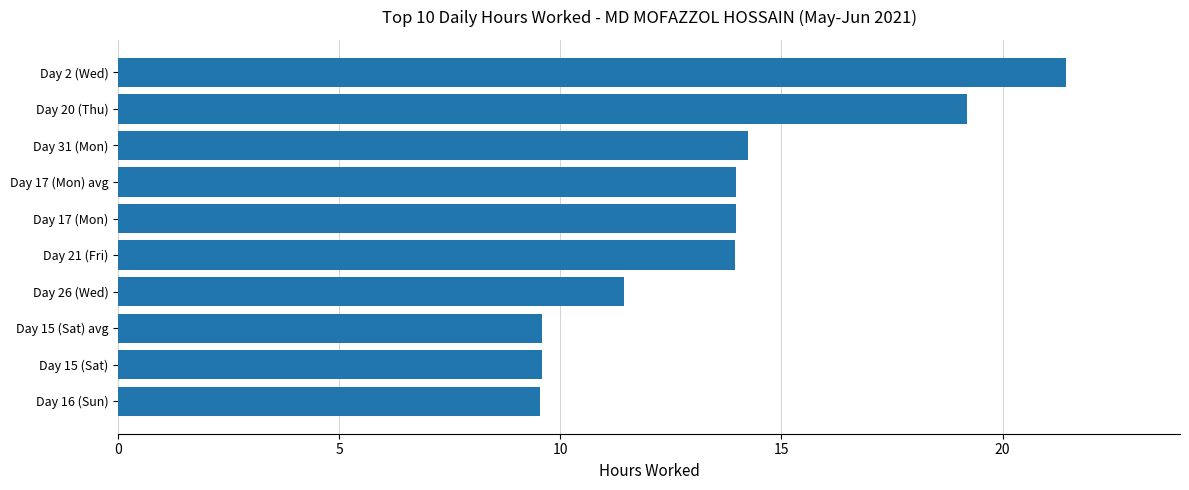

Reading top to bottom, transcribe all the data shown in this chart.

Day 2 (Wed)=21.4	Day 20 (Thu)=19.2	Day 31 (Mon)=14.2	Day 17 (Mon) avg=14.0	Day 17 (Mon)=14.0	Day 21 (Fri)=14.0	Day 26 (Wed)=11.4	Day 15 (Sat) avg=9.6	Day 15 (Sat)=9.6	Day 16 (Sun)=9.6